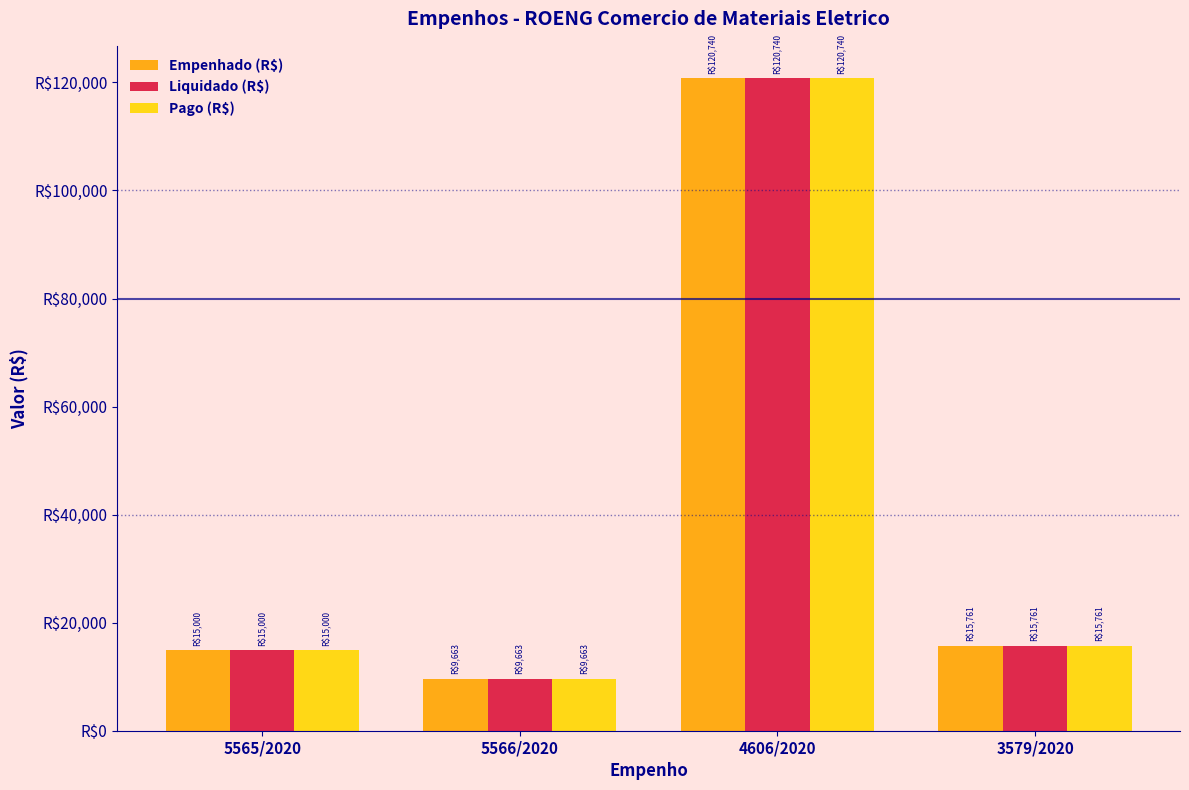

What is the difference between the second highest and minimum values in the Empenhado (R$) series?

6097.2